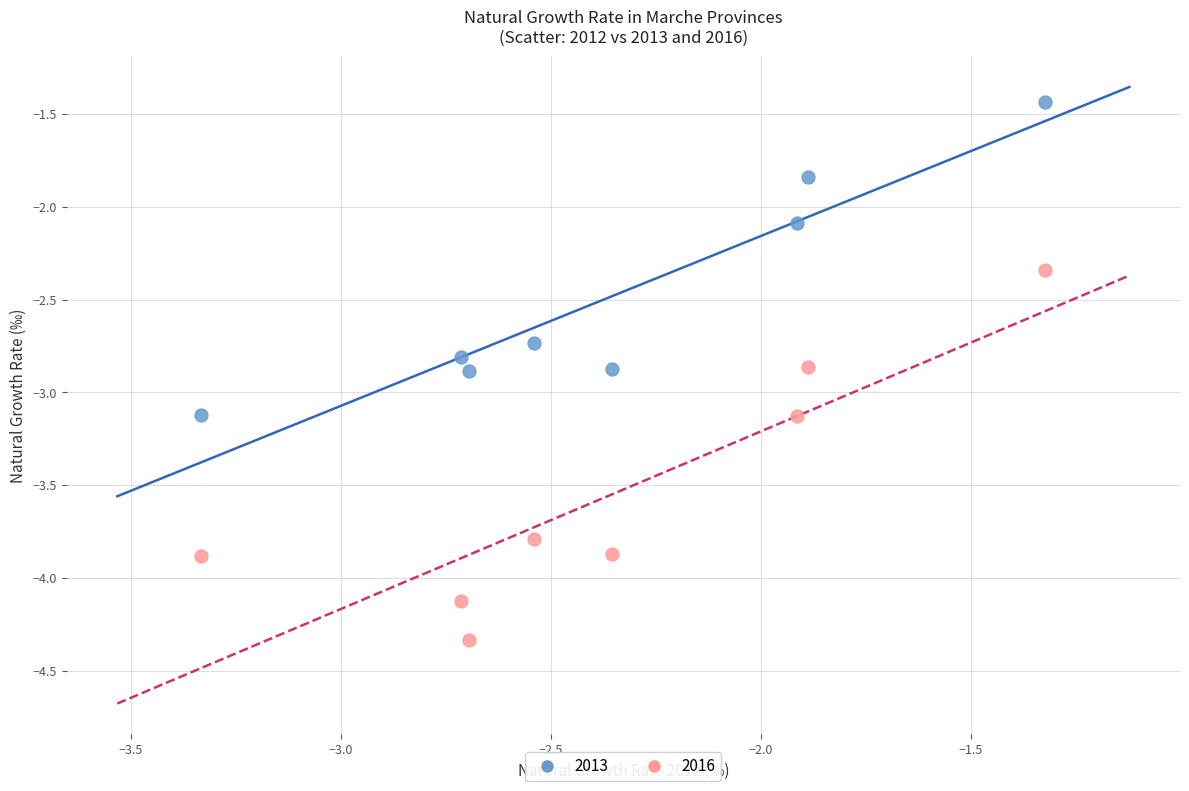

What are all the series names shown in the legend?

2013, 2016